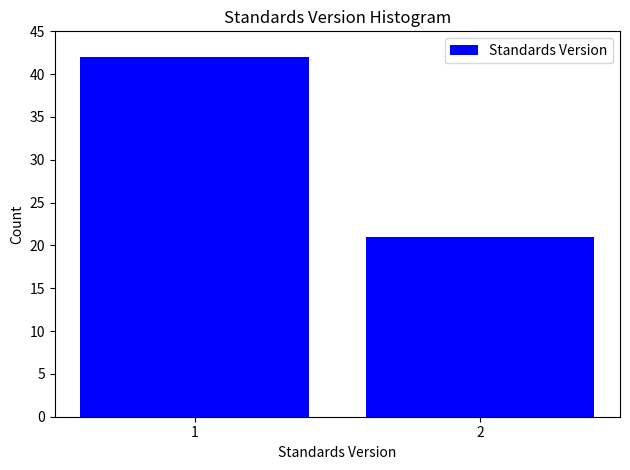

Reading left to right, list all the values displayed in this chart.

42	21